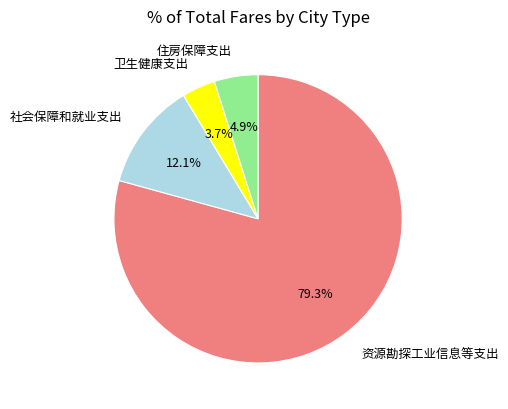

What is the smallest slice in the pie chart?

卫生健康支出